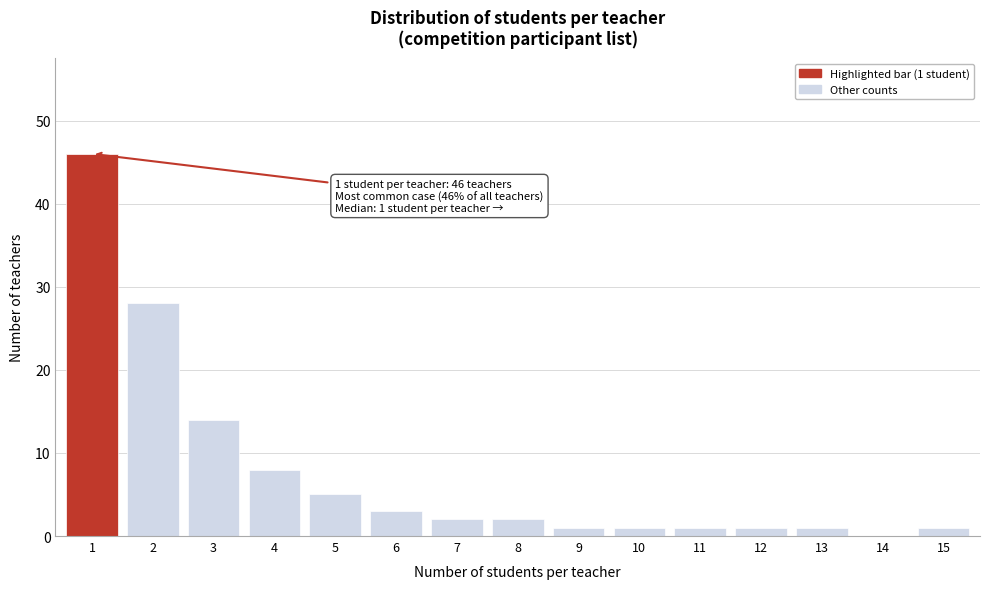

Reading left to right, extract all data points from this chart.

1=46	2=28	3=14	4=8	5=5	6=3	7=2	8=2	9=1	10=1	11=1	12=1	13=1	14=0	15=1